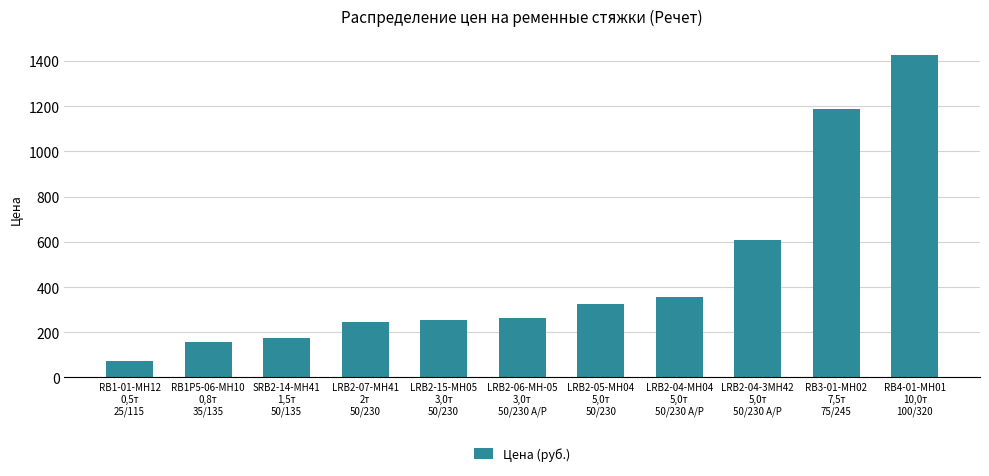

What position from the left is LRB2-04-MH04
5,0т
50/230 А/Р?

8